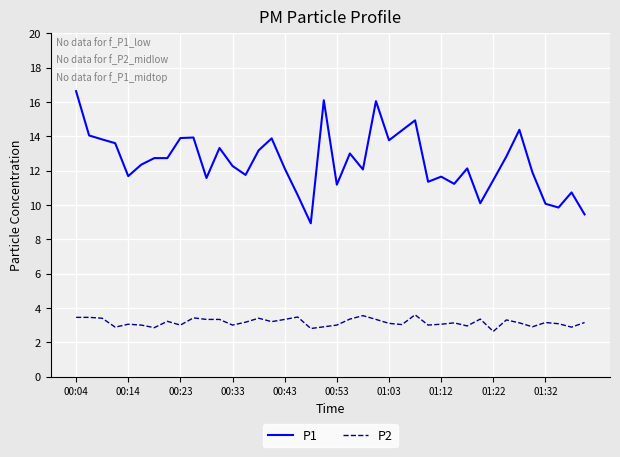

Which series has the largest total across all categories?

P1